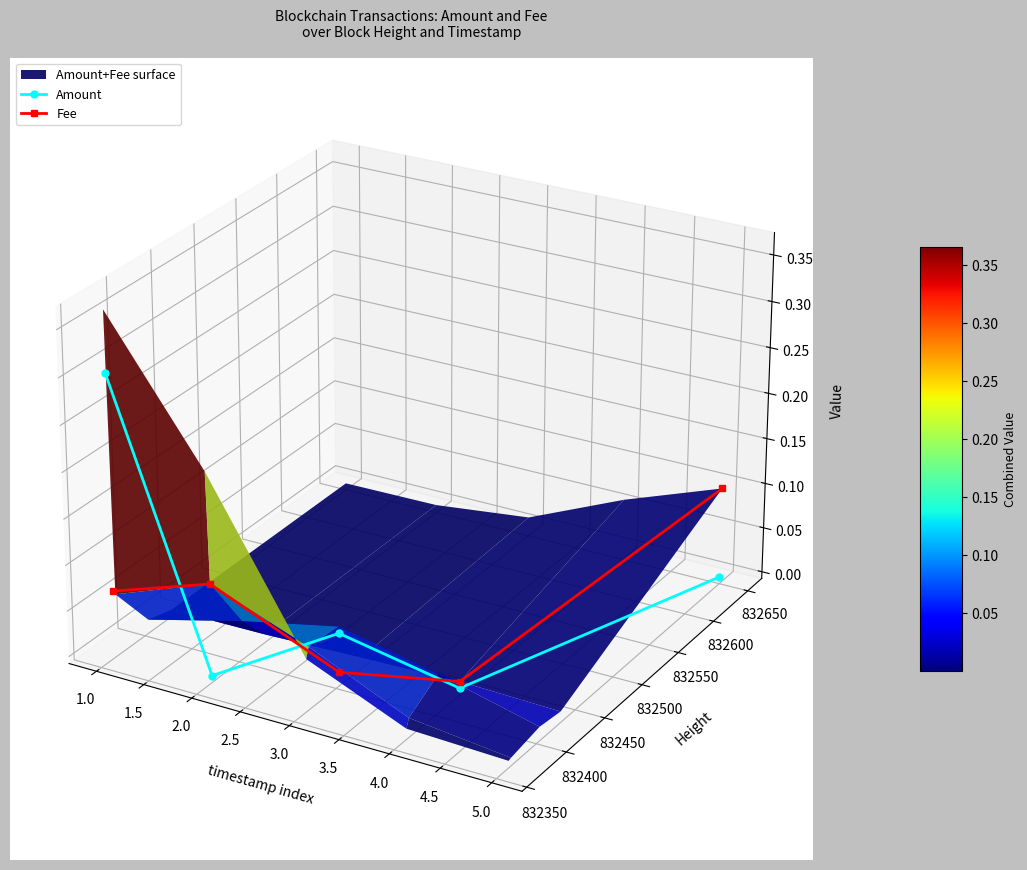

Count the number of categories in the chart.

5